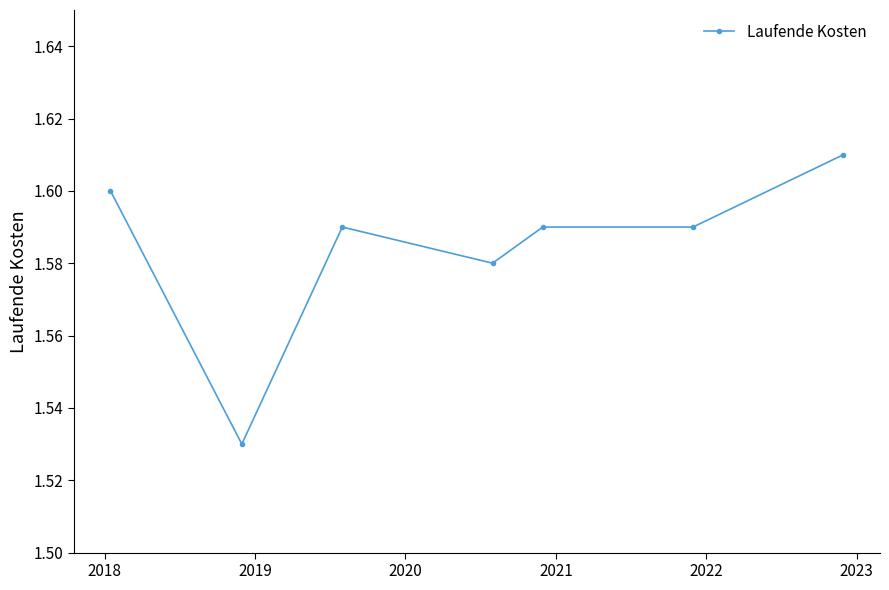

True or false: there are more than 2 points higher than both neighbors.

False